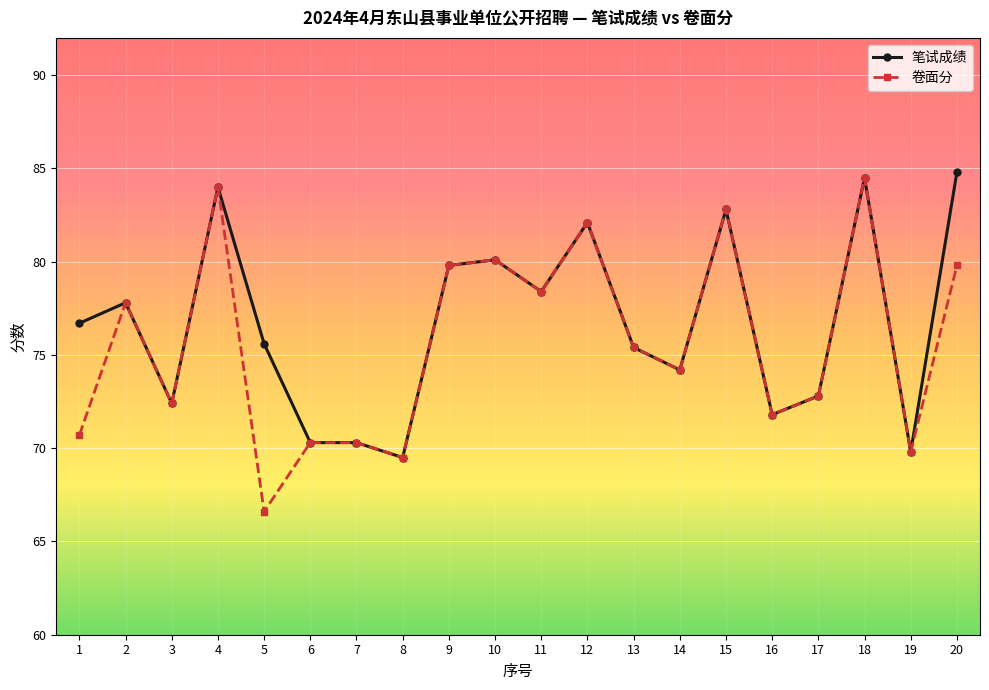

Between 1 and 19, which series saw the biggest shift?

笔试成绩